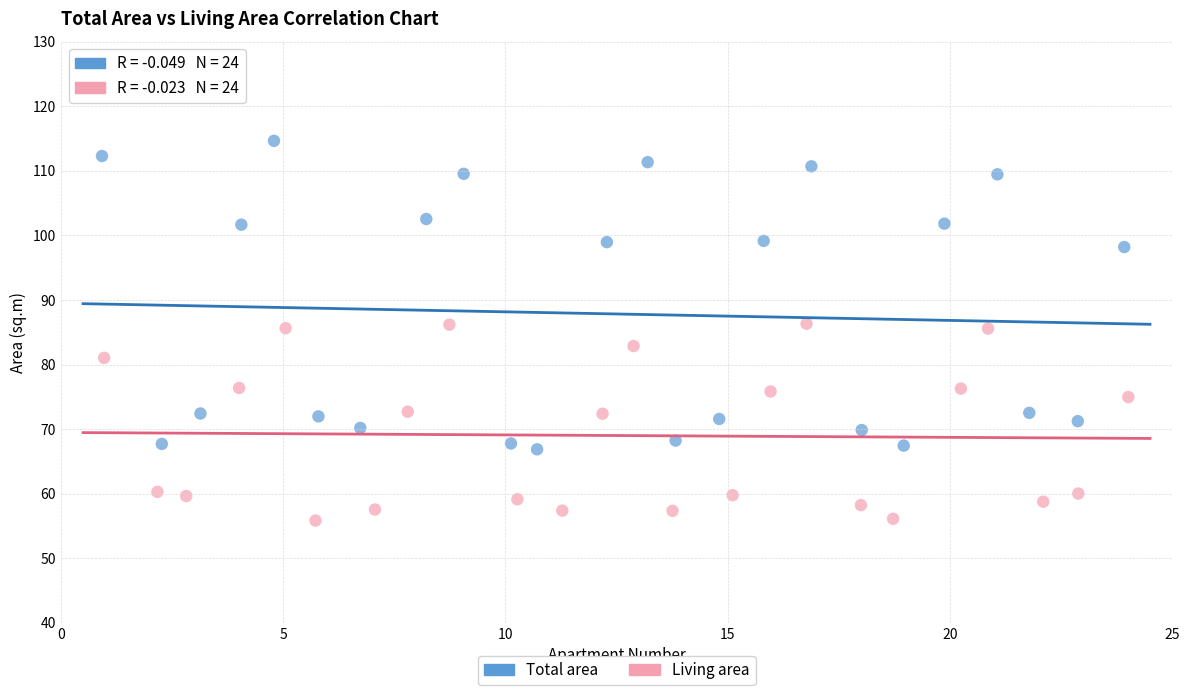

Which series contains the highest Y value?

Total area